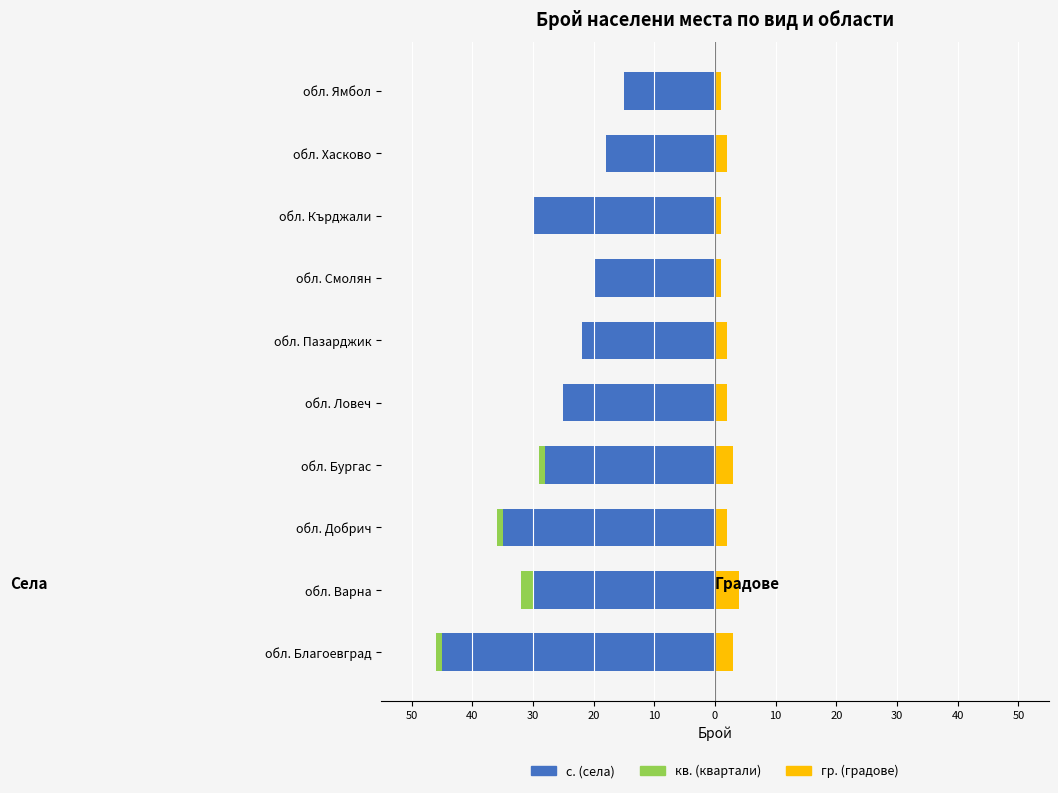

How many series are shown in this chart?

3